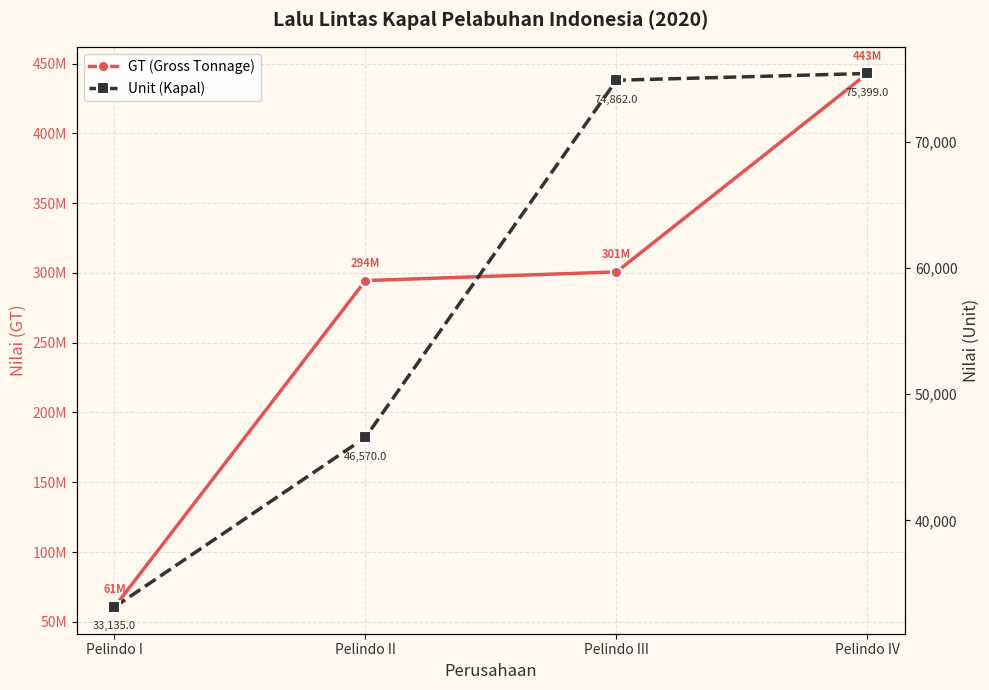

At which category is the sum across all series the highest?

Pelindo IV